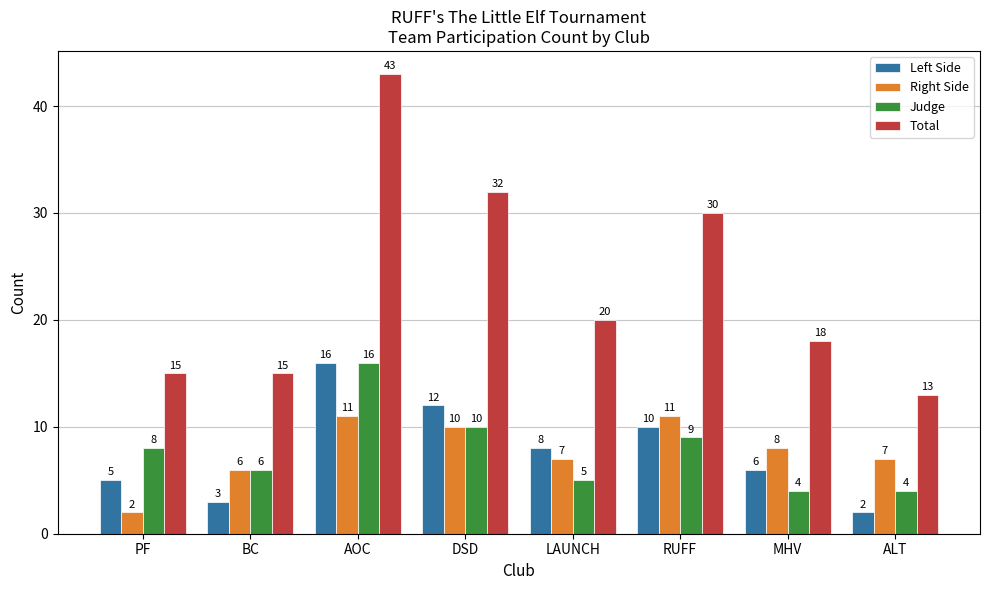

How many data points does each series have?

8